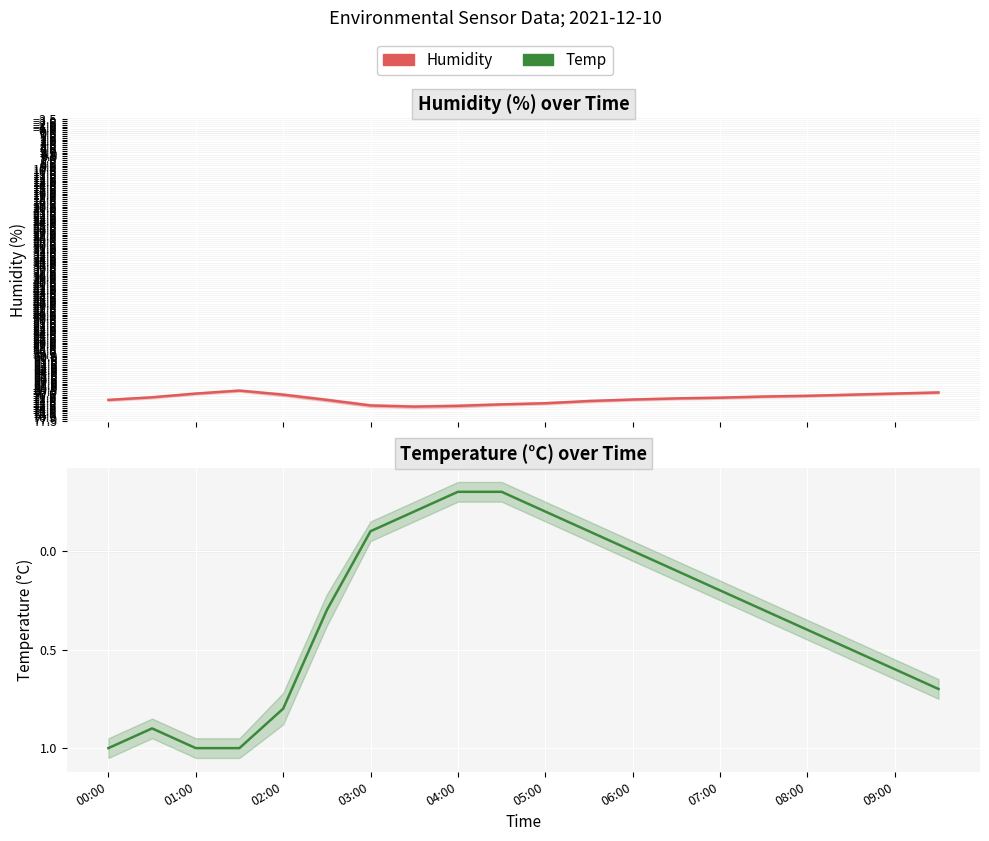

The value of Temp at 01:00 is 1.8. True or false?

False